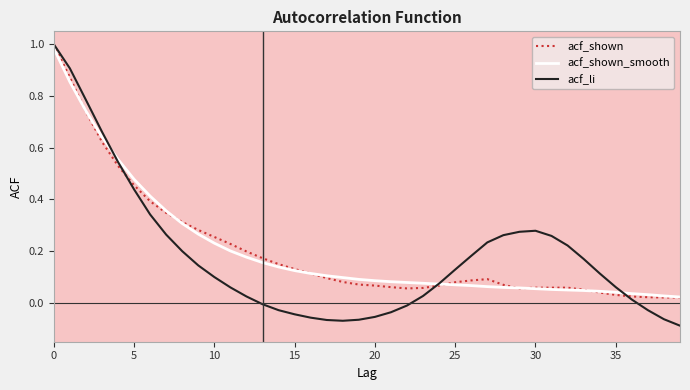

Count the number of data series in this chart.

3